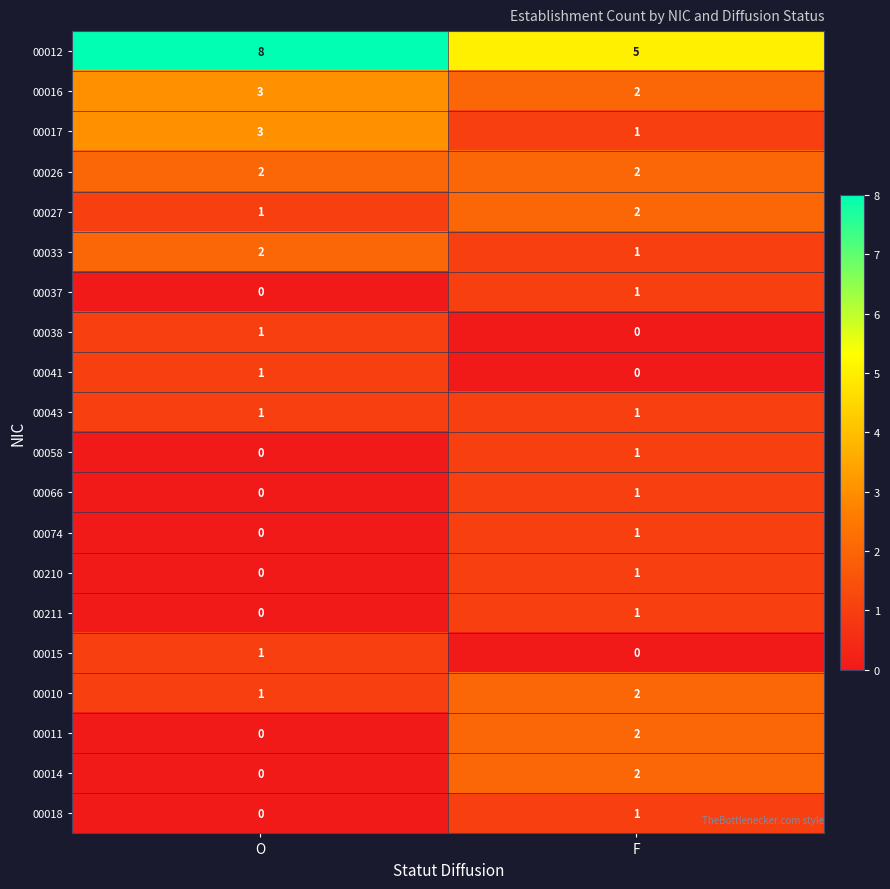

What is the spread (max minus min) of values at F?

5